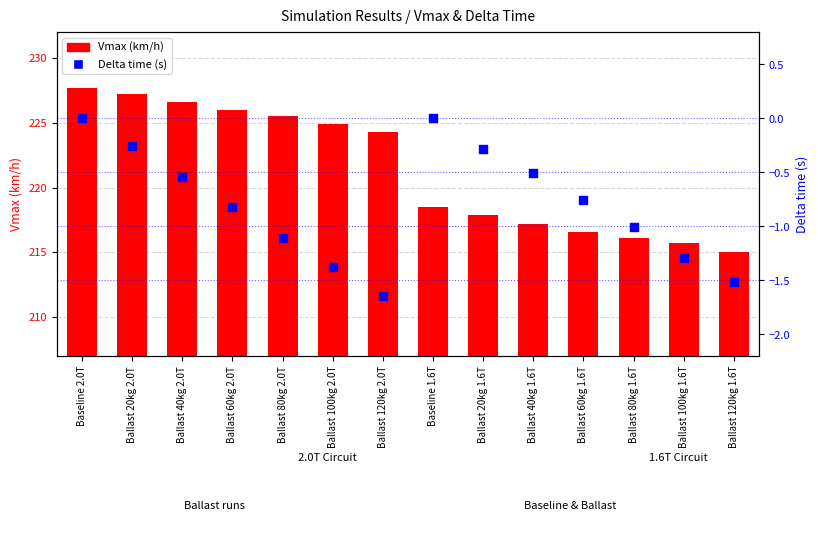

What are all the series names shown in the legend?

Vmax (km/h), Delta time (s)